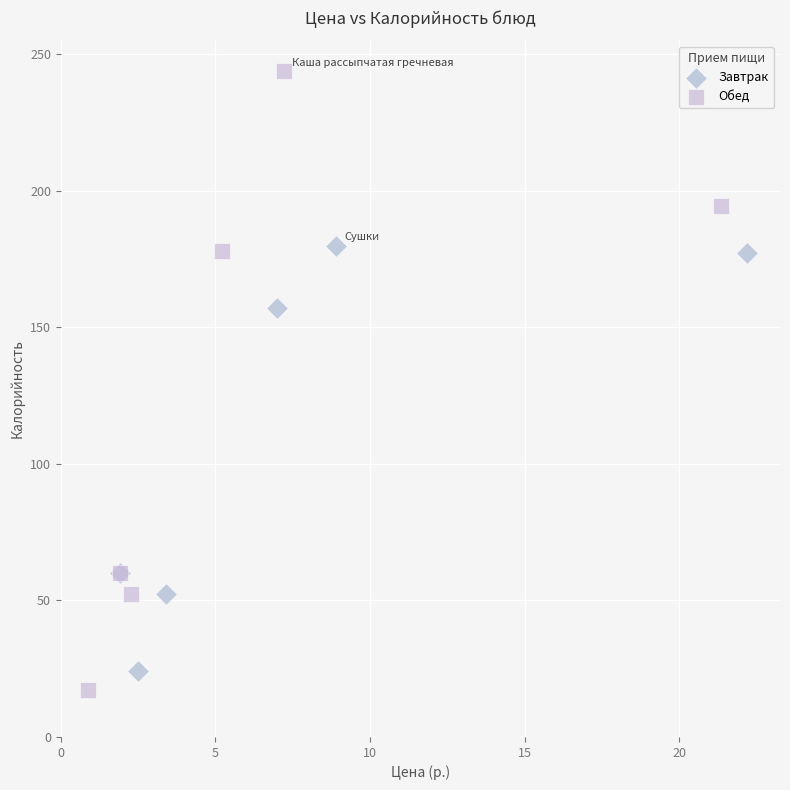

Which series has the widest spread of Y values?

Обед